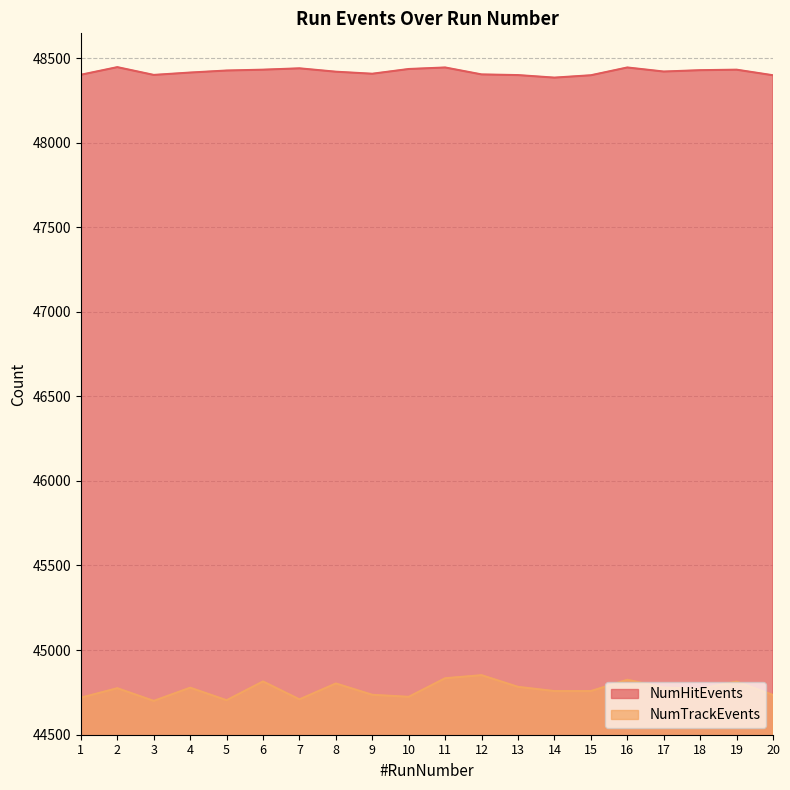

True or false: NumTrackEvents has a value of 66835 at 5.

False